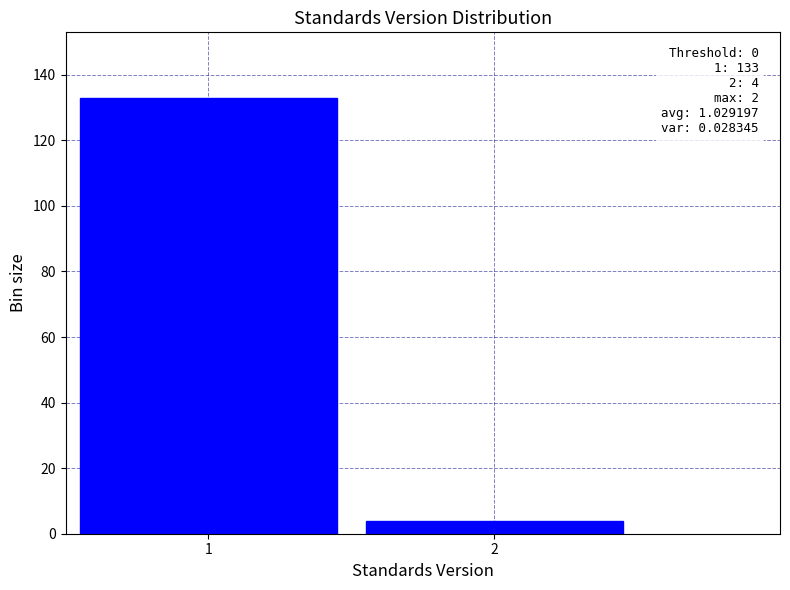

Reading left to right, extract all data points from this chart.

1=133	2=4